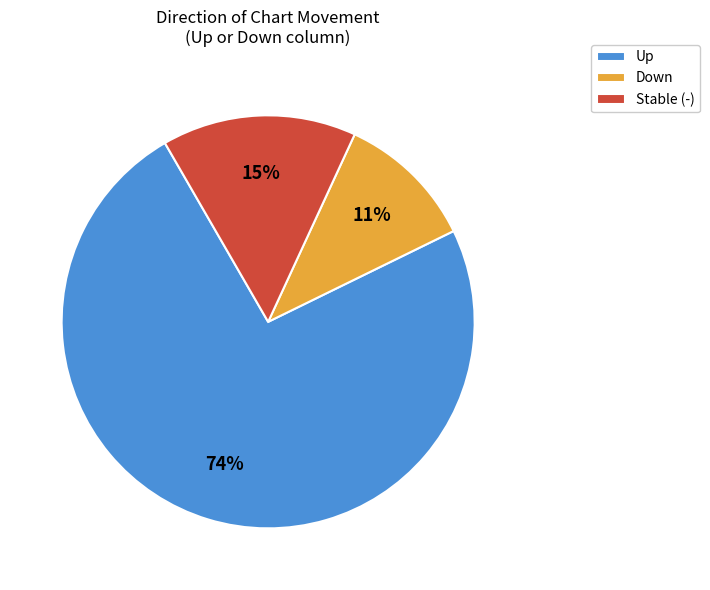

How many segments does this pie chart have?

3